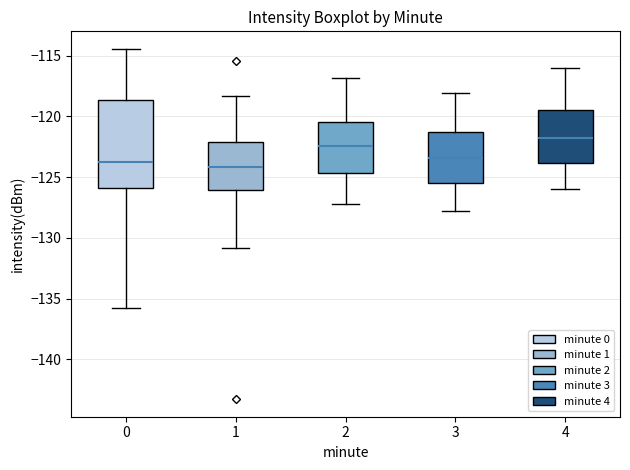

Reading left to right, transcribe this box plot: for each box, give where its median line is, the range the box spans, and where its two whiskers end, as read against the y-axis. The values are not printed on the chart, so give them approximately, as read against the axis.

0: median -123.5, box -126.0 to -118.5, whiskers -136.0 to -114.5
1: median -124.0, box -126.0 to -122.0, whiskers -131.0 to -118.5
2: median -122.5, box -124.5 to -120.5, whiskers -127.0 to -117.0
3: median -123.5, box -125.5 to -121.5, whiskers -128.0 to -118.0
4: median -122.0, box -124.0 to -119.5, whiskers -126.0 to -116.0